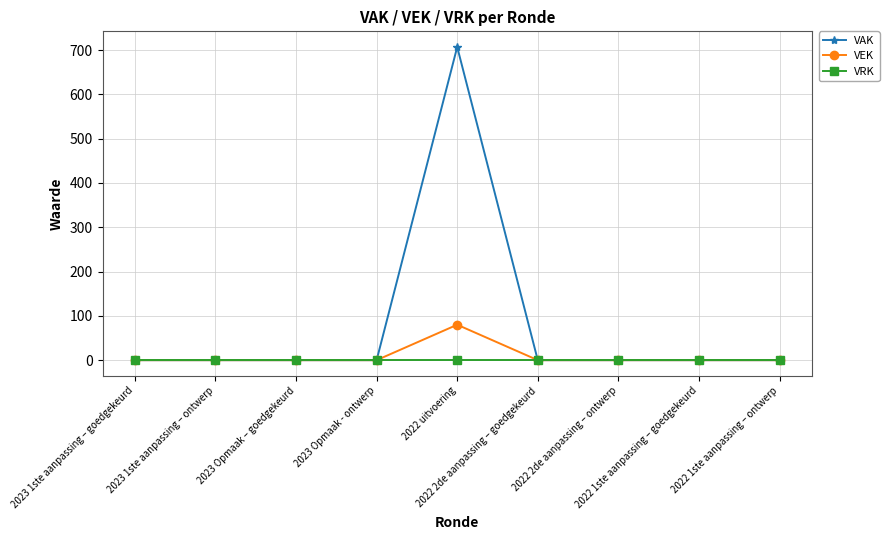

How many lines are shown in the chart?

3